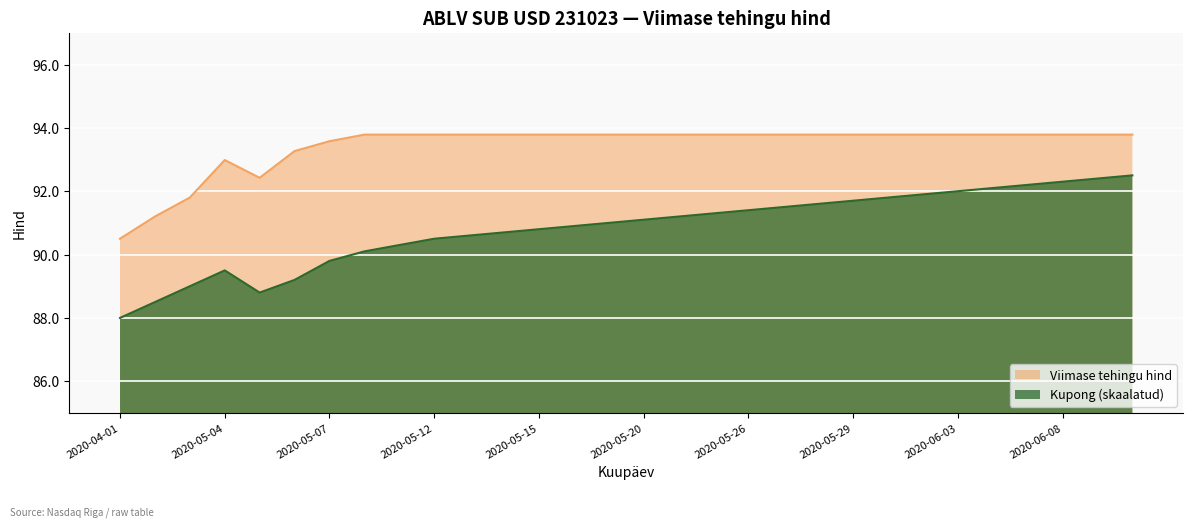

What is the value of the Kupong (skaalatud) point at the 4th from the left?

89.5